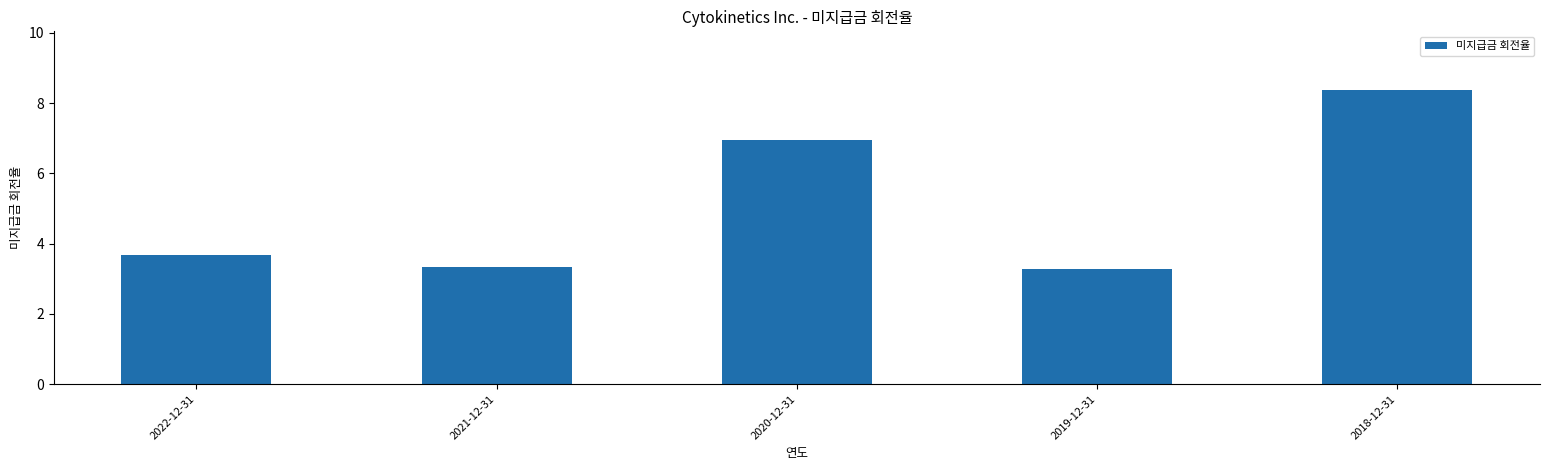

True or false: the data shows 4.5 at 2019-12-31.

False